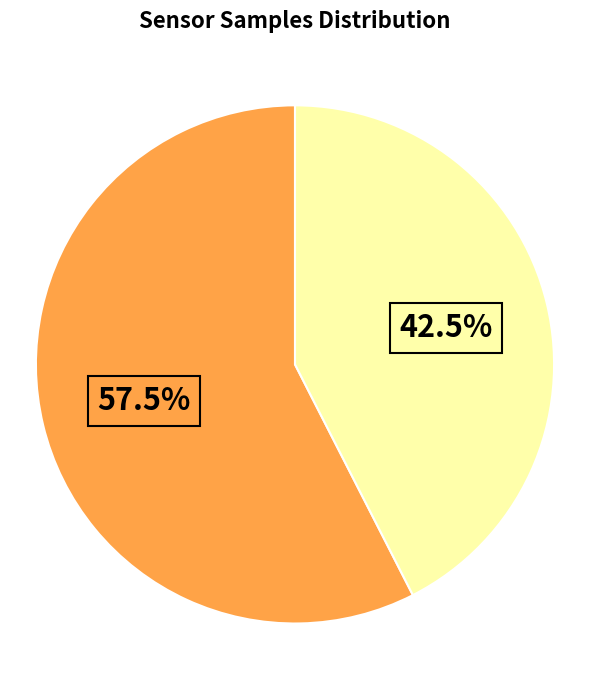

Is there any slice that represents more than half of the pie?

Yes